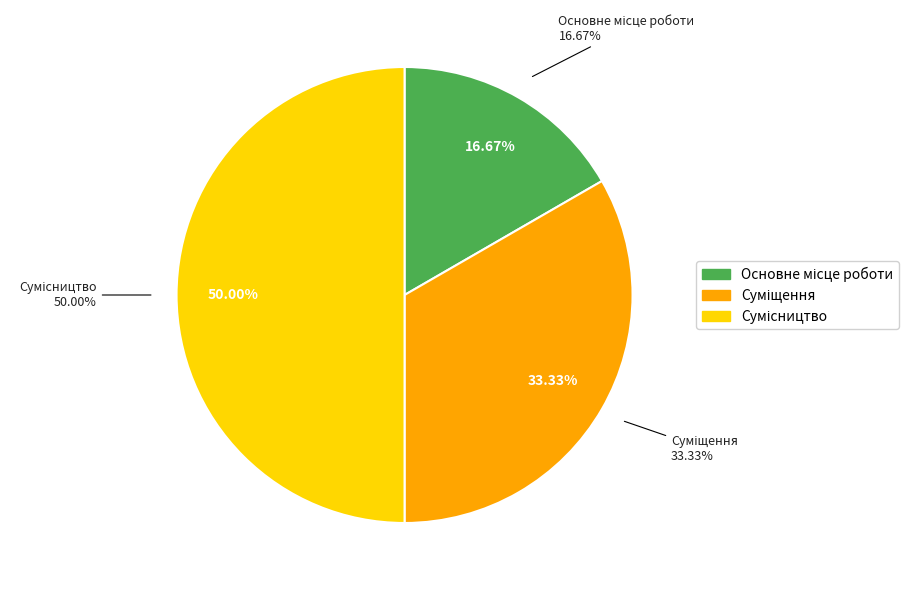

True or false: Суміщення accounts for 44% of the total.

False